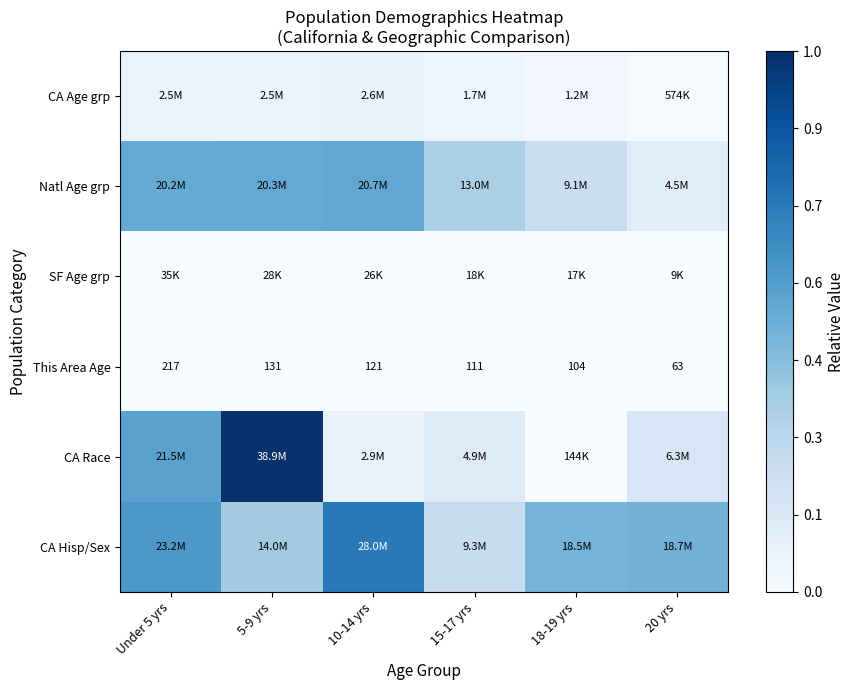

Between 5-9 yrs and 20 yrs, which is larger?

5-9 yrs